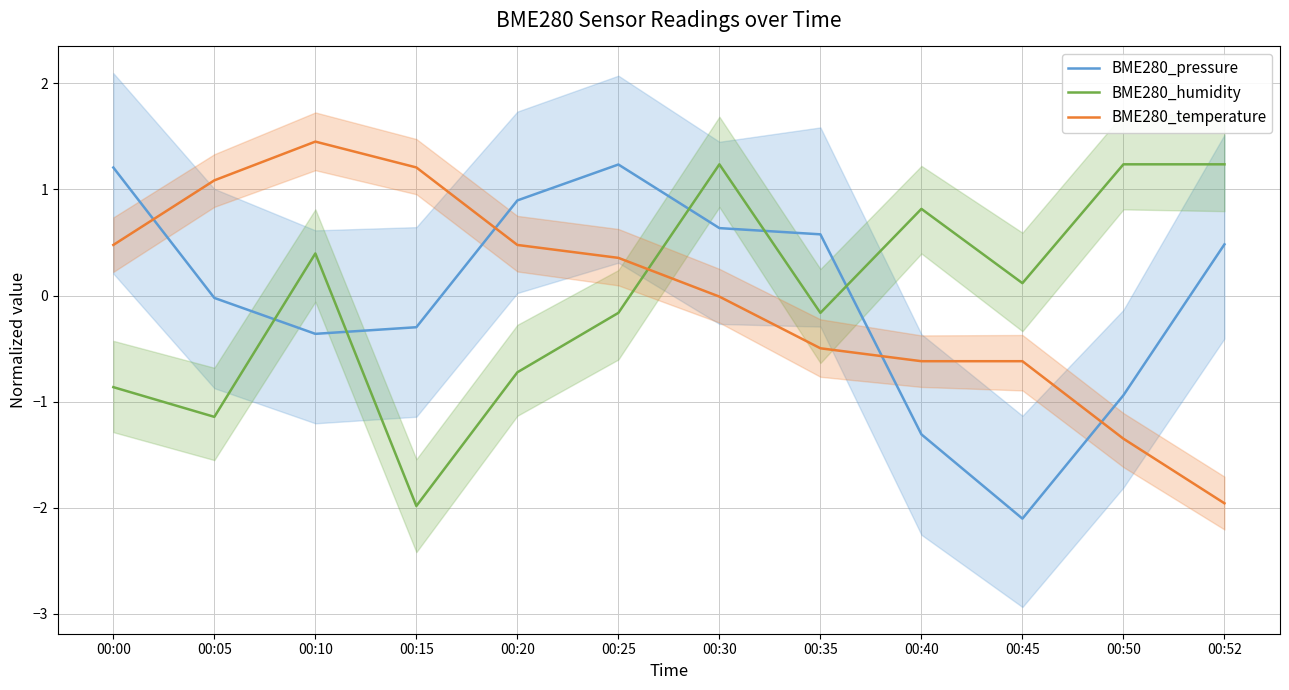

True or false: BME280_humidity has a value of 0.8 at 00:50.

False